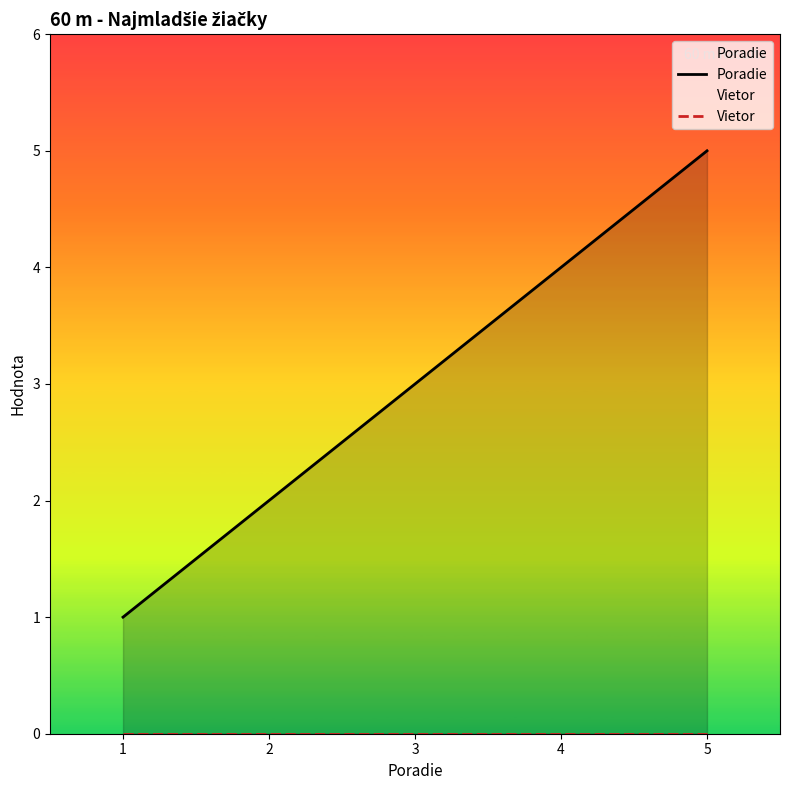

Between 3 and 5, which series saw the biggest shift?

Poradie